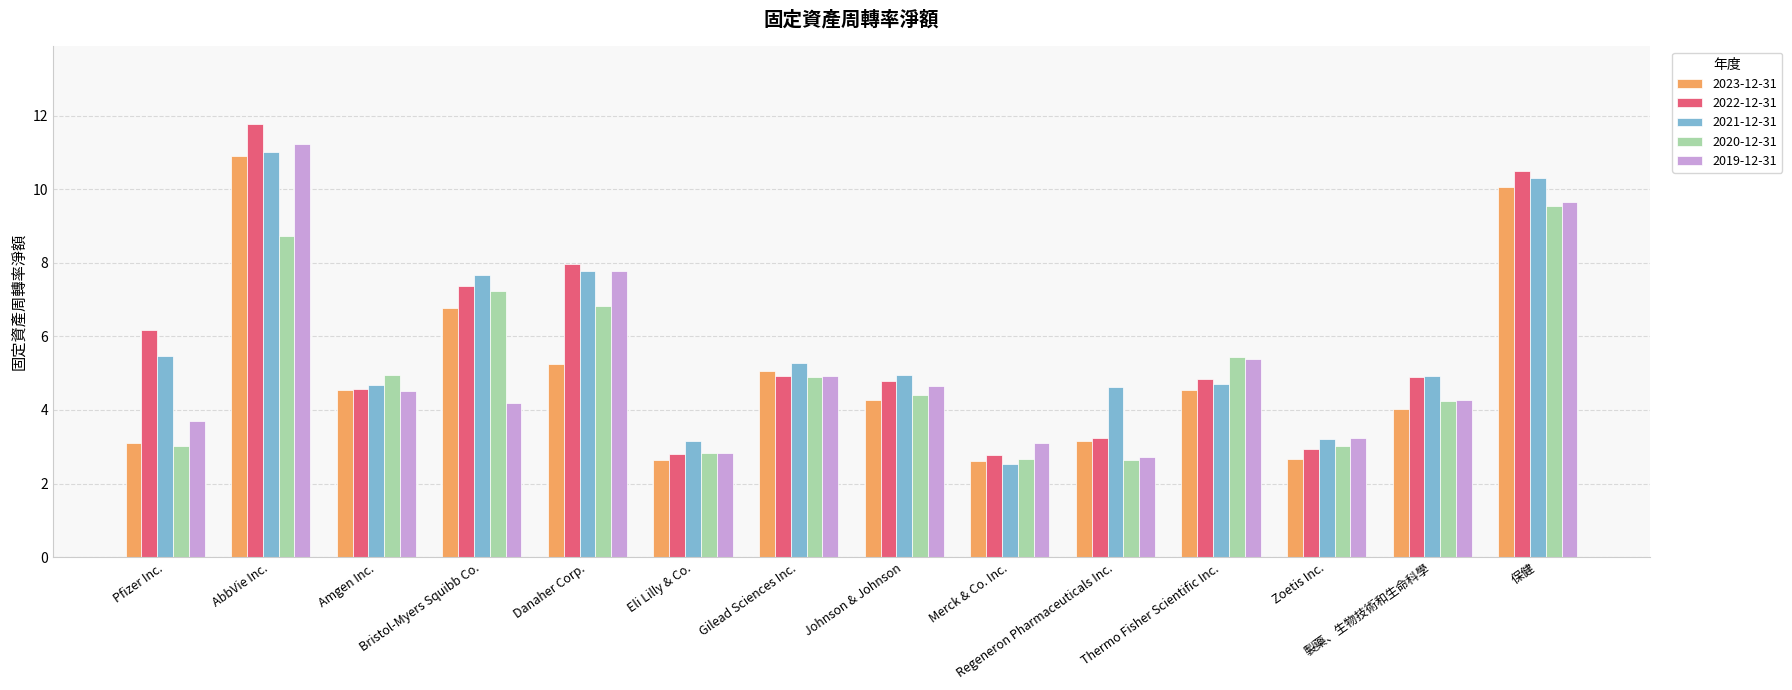

Which series has the widest spread of values?

2022-12-31